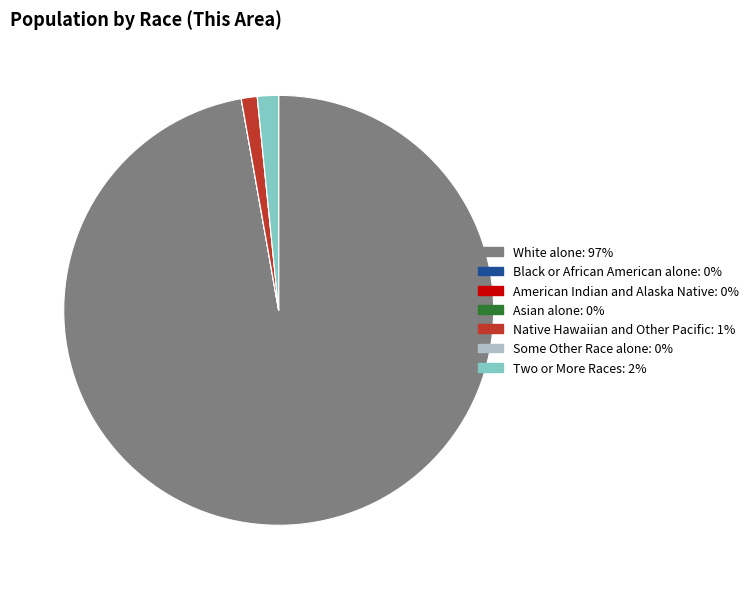

Between White alone and Native Hawaiian and Other Pacific, which is larger?

White alone